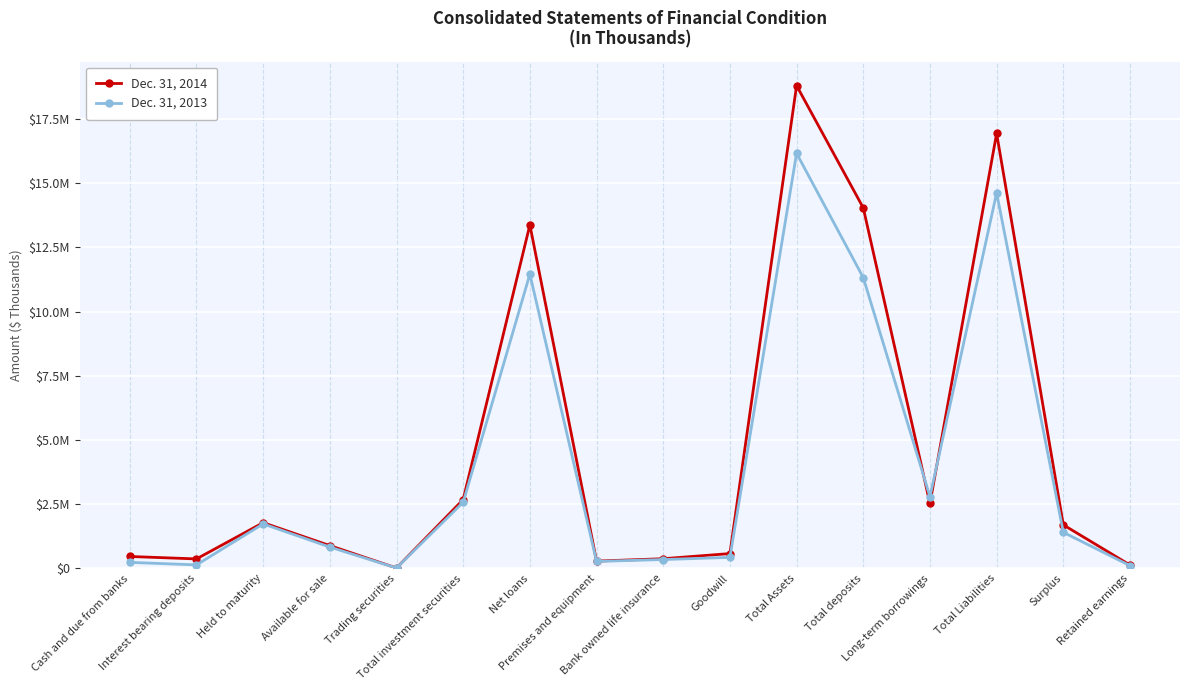

At Retained earnings, list the series in order from largest to smallest.

Dec. 31, 2014, Dec. 31, 2013